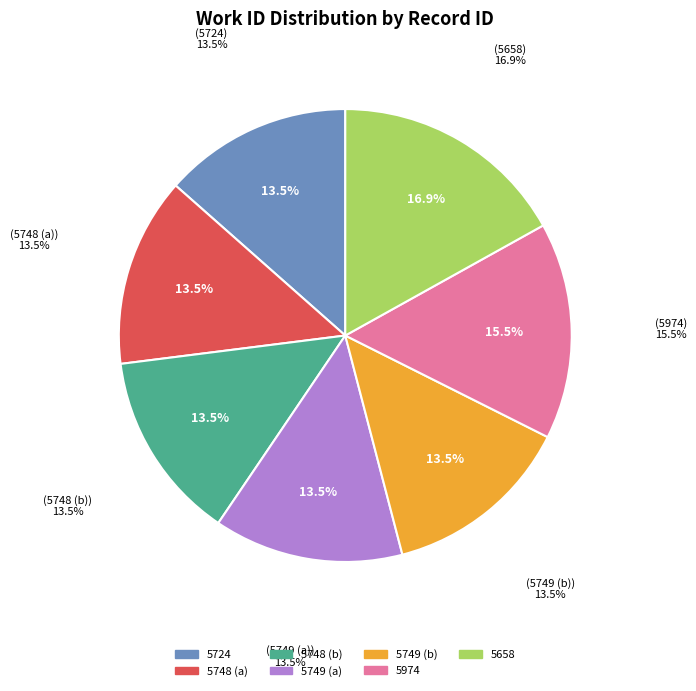

Does any single category account for the majority?

No